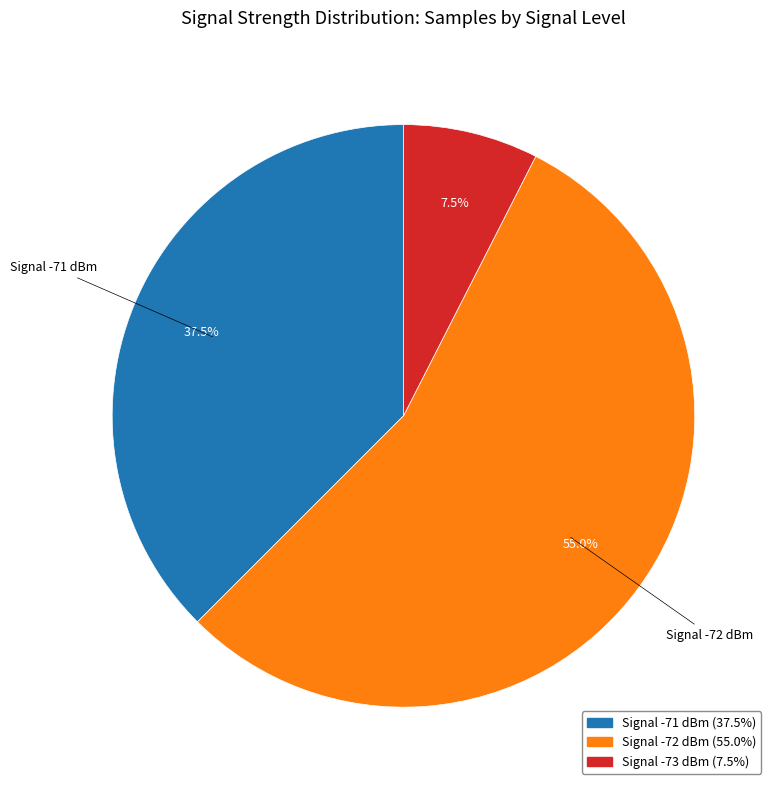

Is there any slice that represents more than half of the pie?

Yes